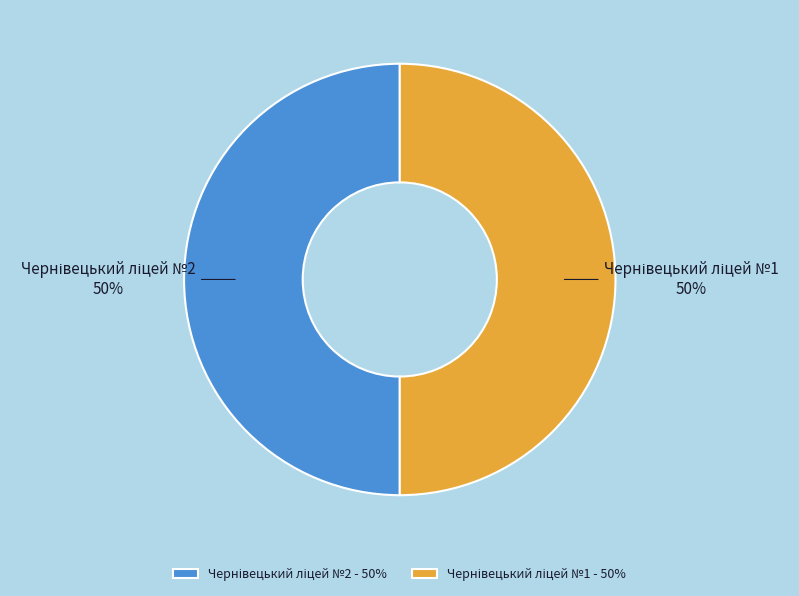

How many segments does this pie chart have?

2